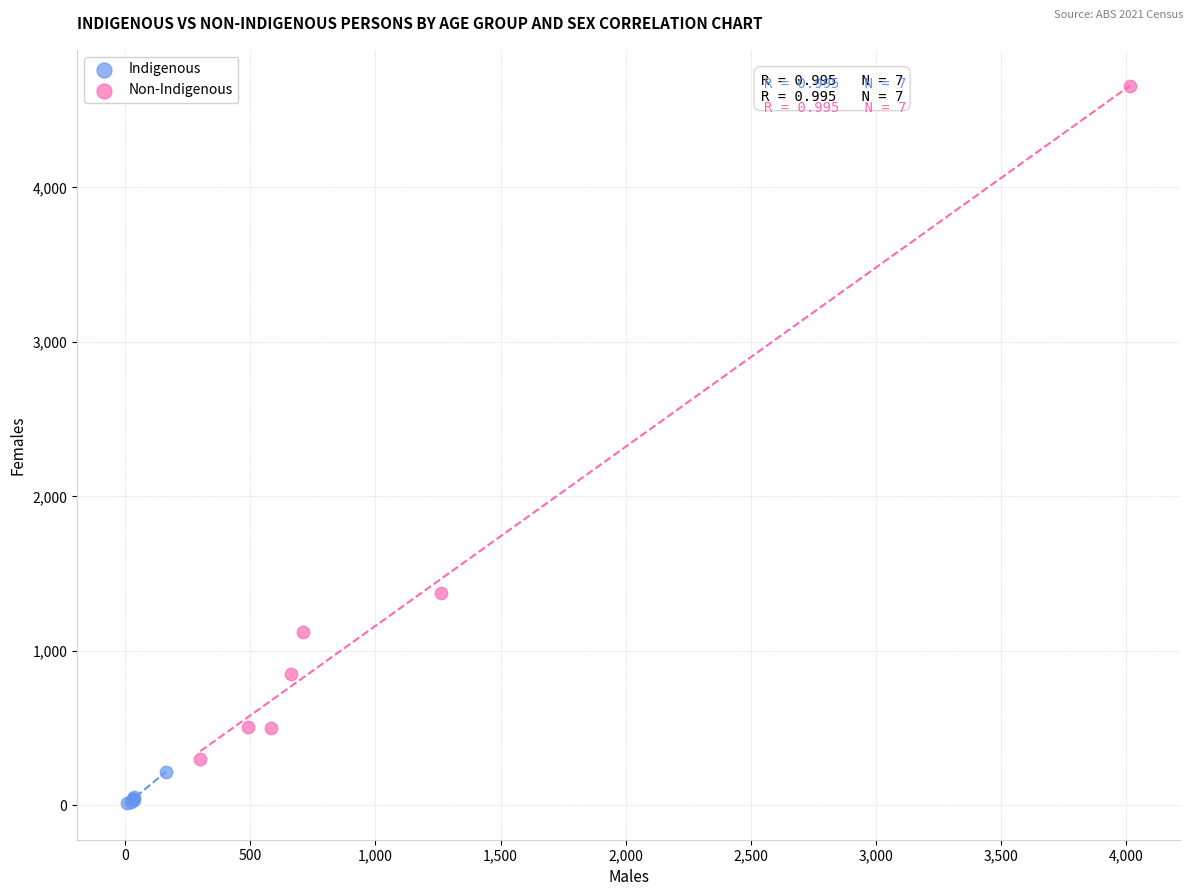

Which series has the largest Y range (max minus min)?

Non-Indigenous